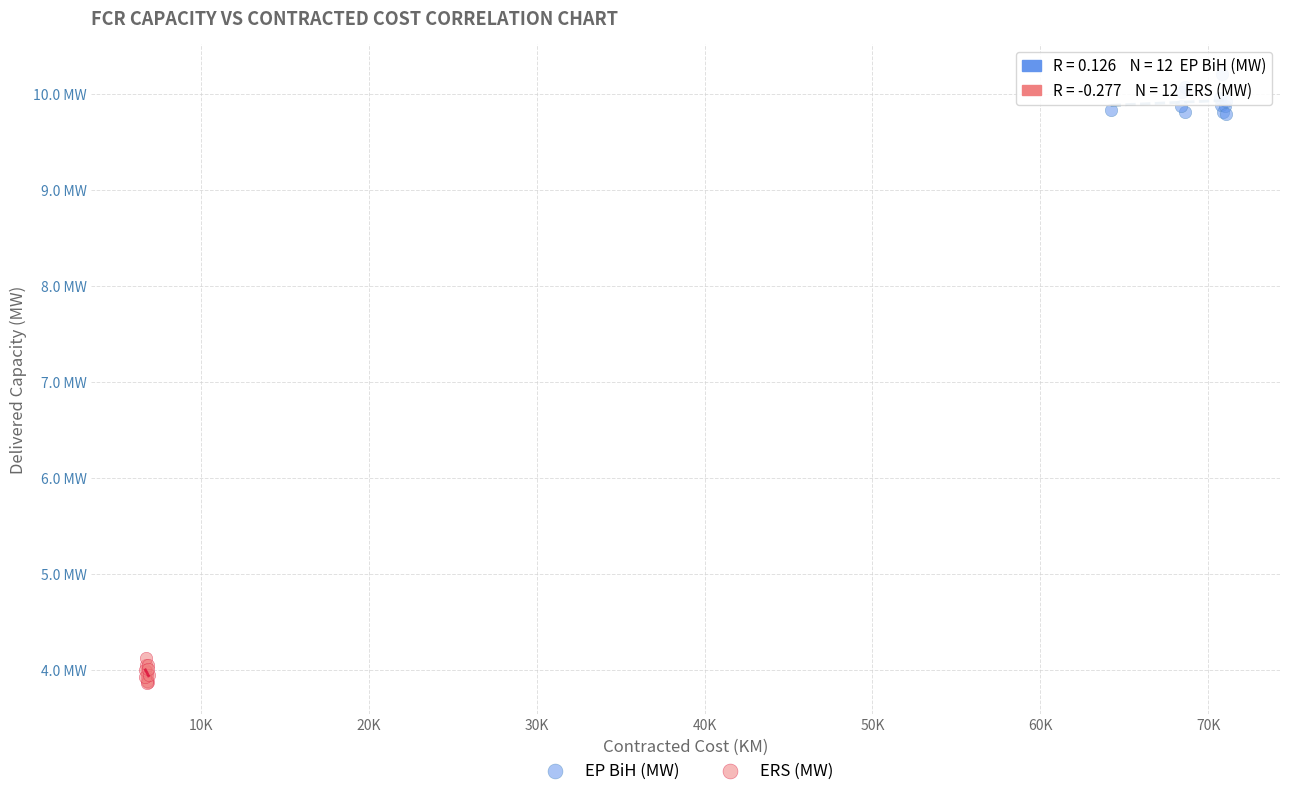

Which series contains the lowest Y value?

ERS (MW)